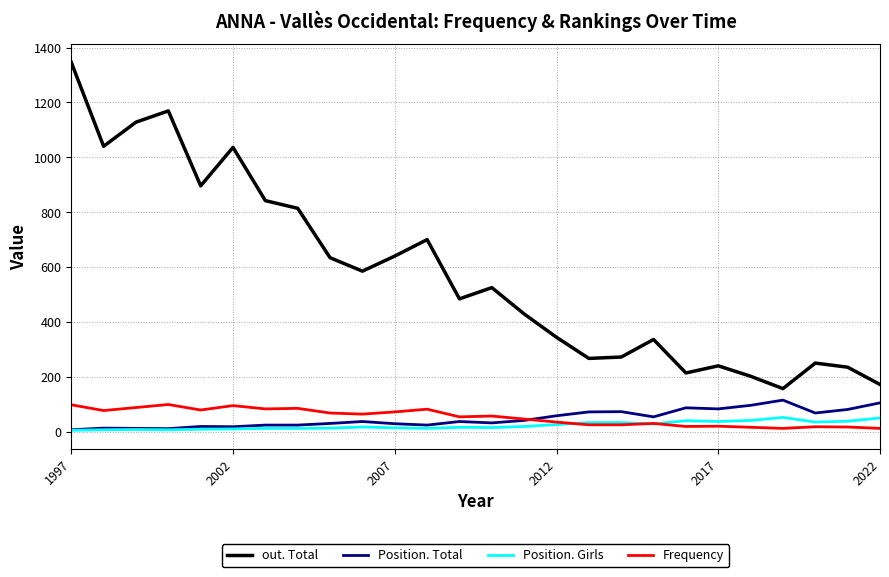

True or false: Position. Girls and out. Total cross at least once.

False